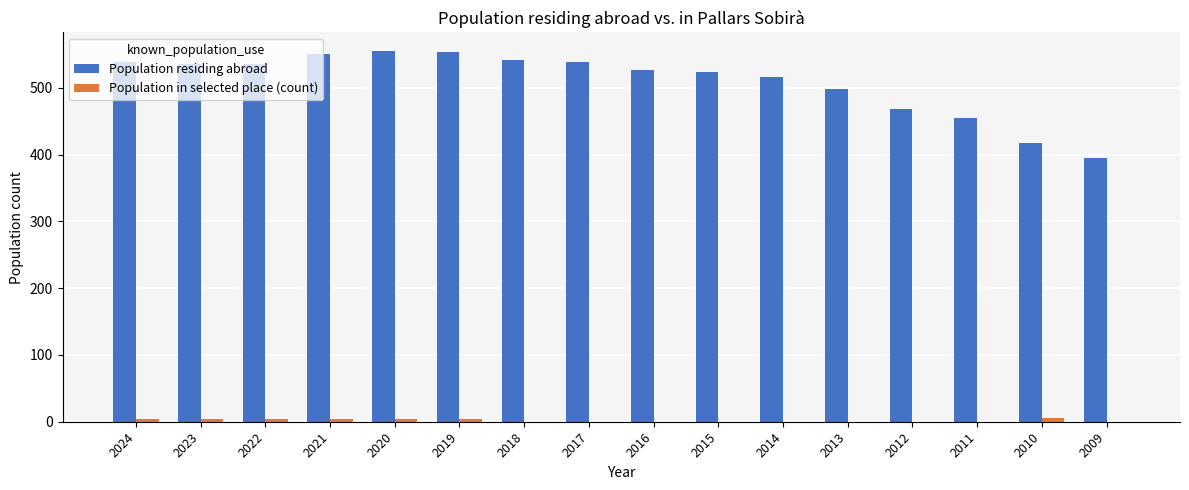

The Population residing abroad series shows 536 at 2022. True or false?

True